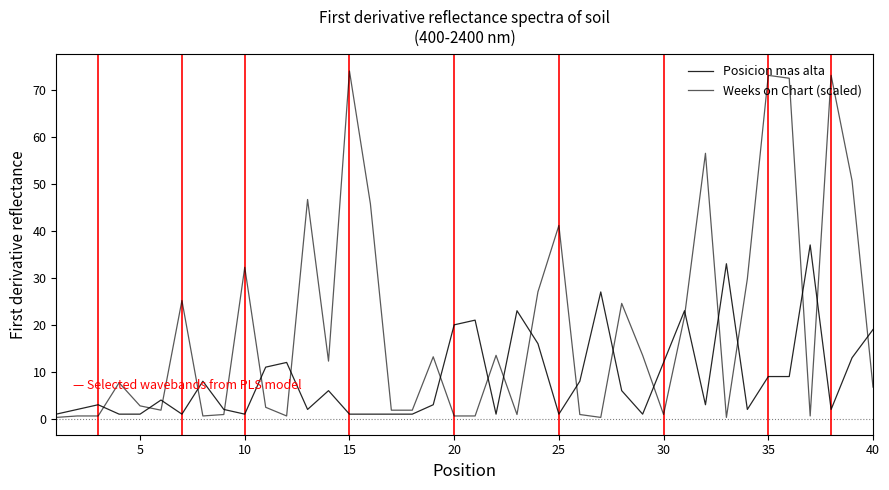

Is this an area chart (filled region under the line)?

No